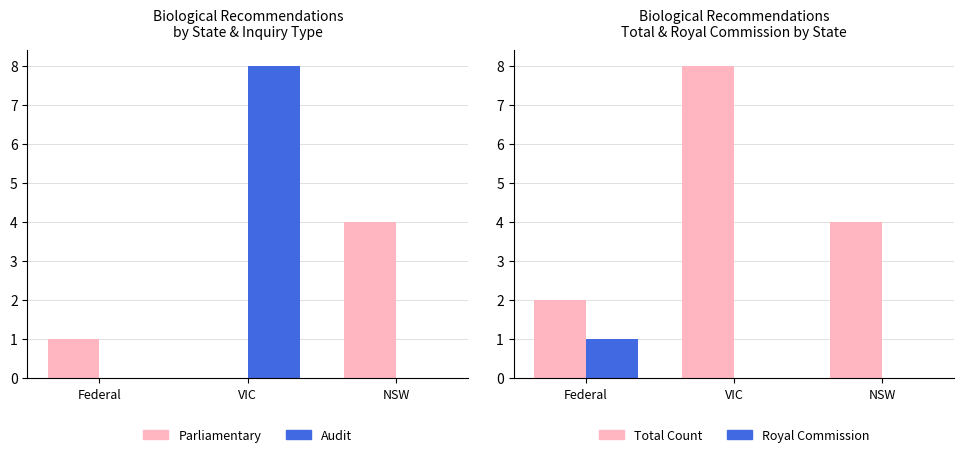

Rank the categories by Royal Commission value from lowest to highest.

VIC, NSW, Federal